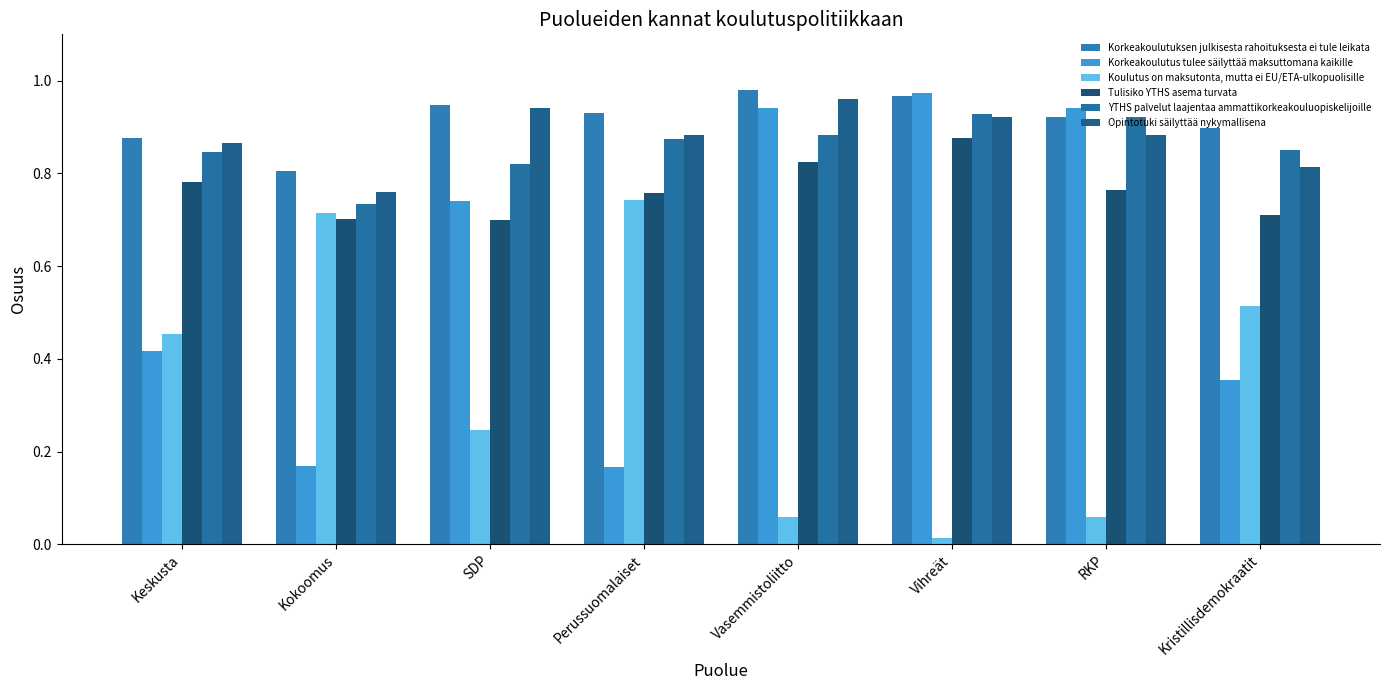

What is the difference between the Opintotuki säilyttää nykymallisena values at Keskusta and Vihreät?

0.1